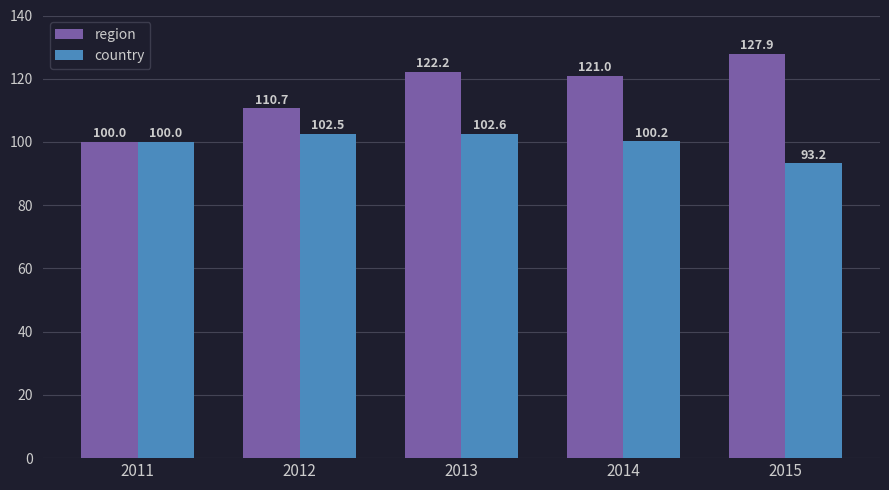

At 2012, list the series in order from smallest to largest.

country, region